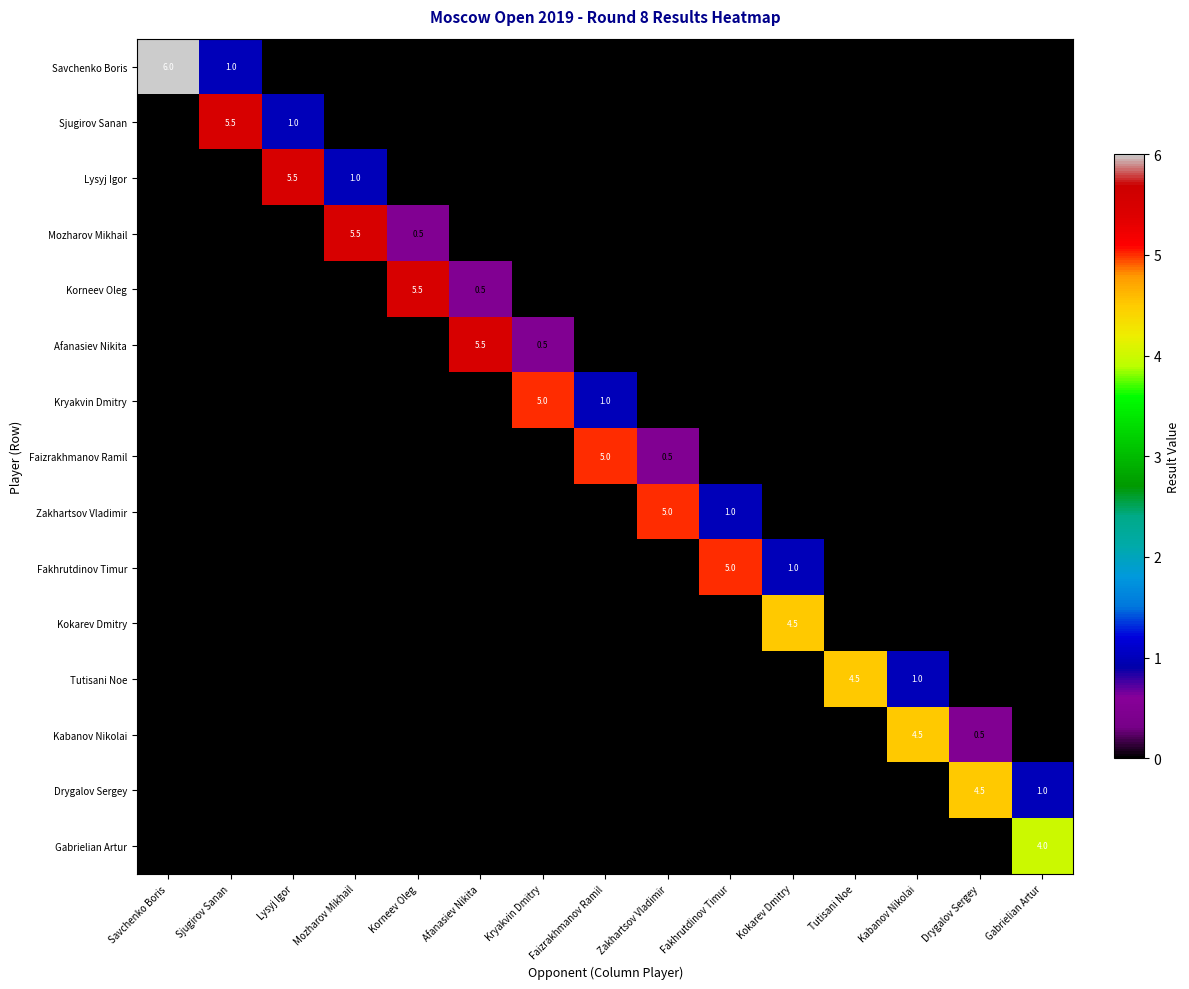

What is the maximum value for Sjugirov Sanan?

5.5